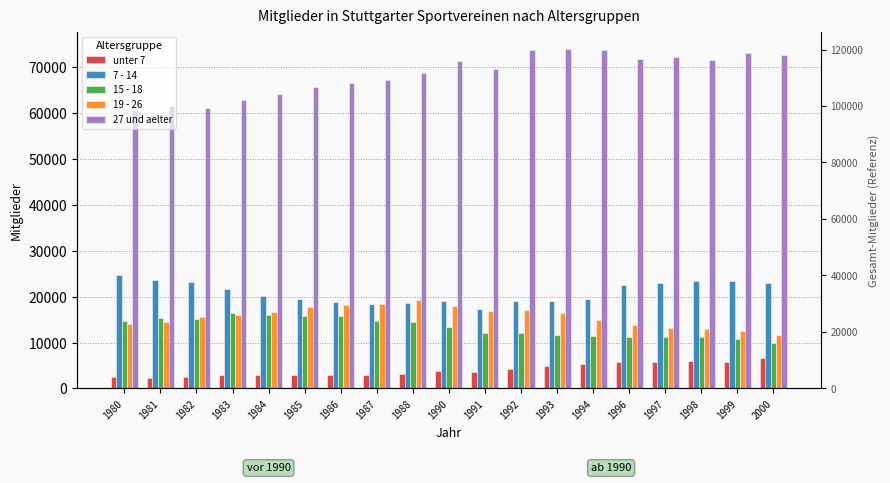

How many bars are there in each group?

5